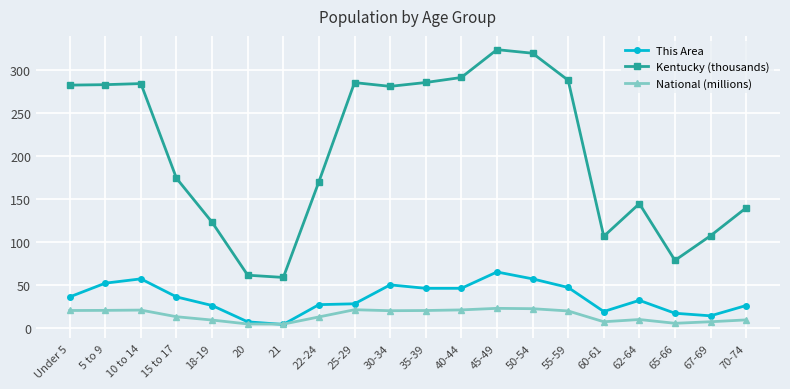

What is the label of the 3rd point from the right?

65-66